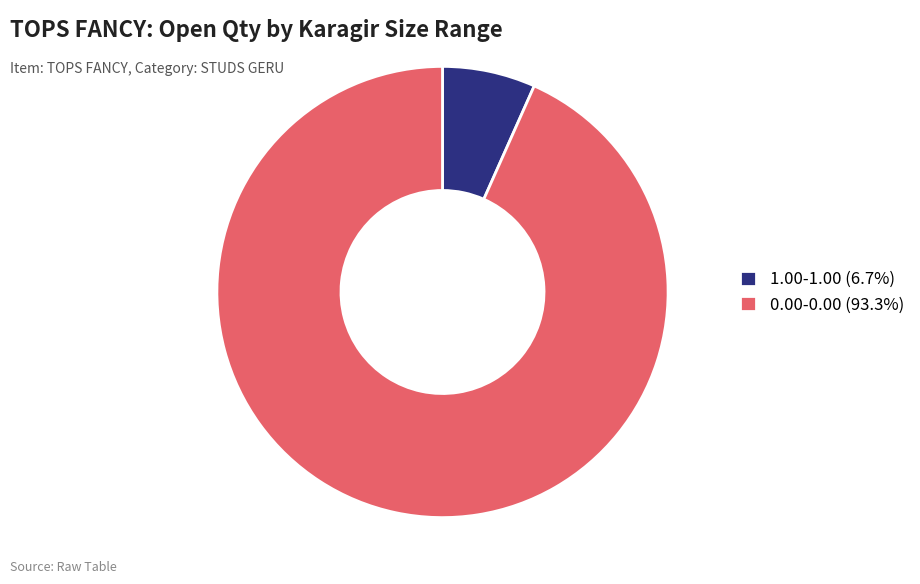

Is there any slice that represents more than half of the pie?

Yes